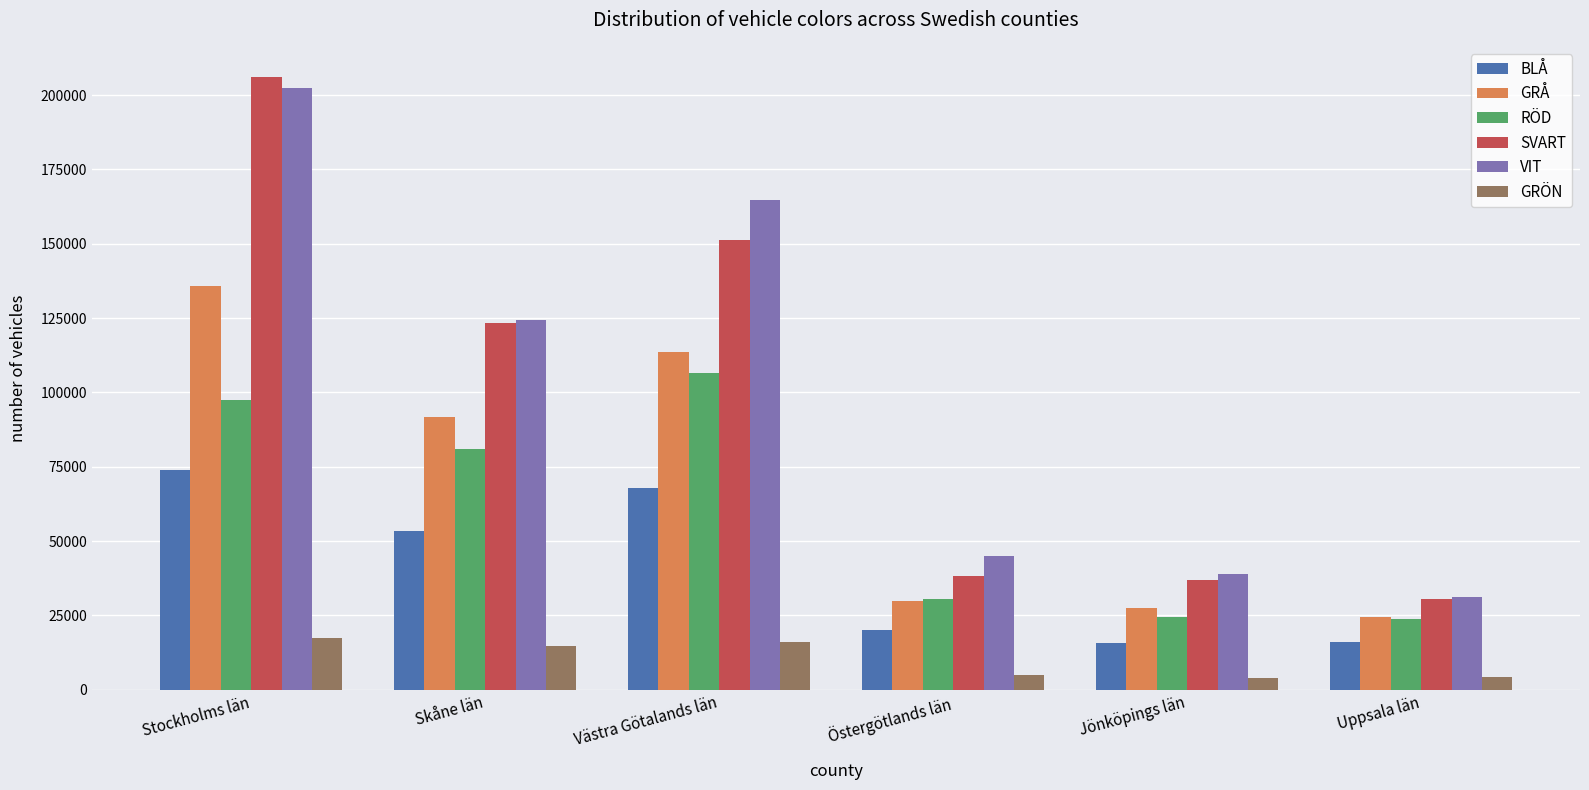

What is the label of the 6th bar from the right?

Stockholms län